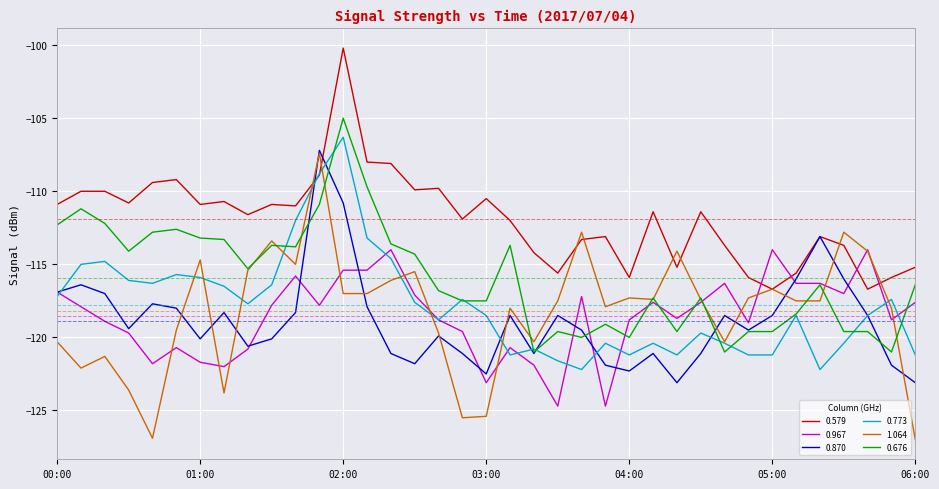

What is the lowest value of the 1.064 series?

-127.0